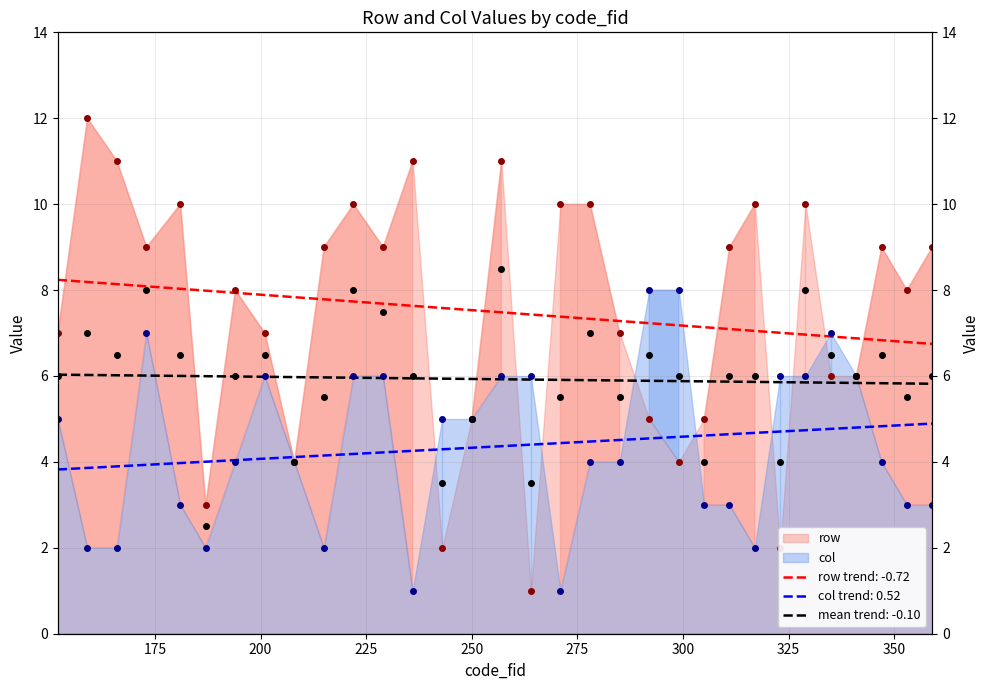

At which label does row first exceed 9?

159